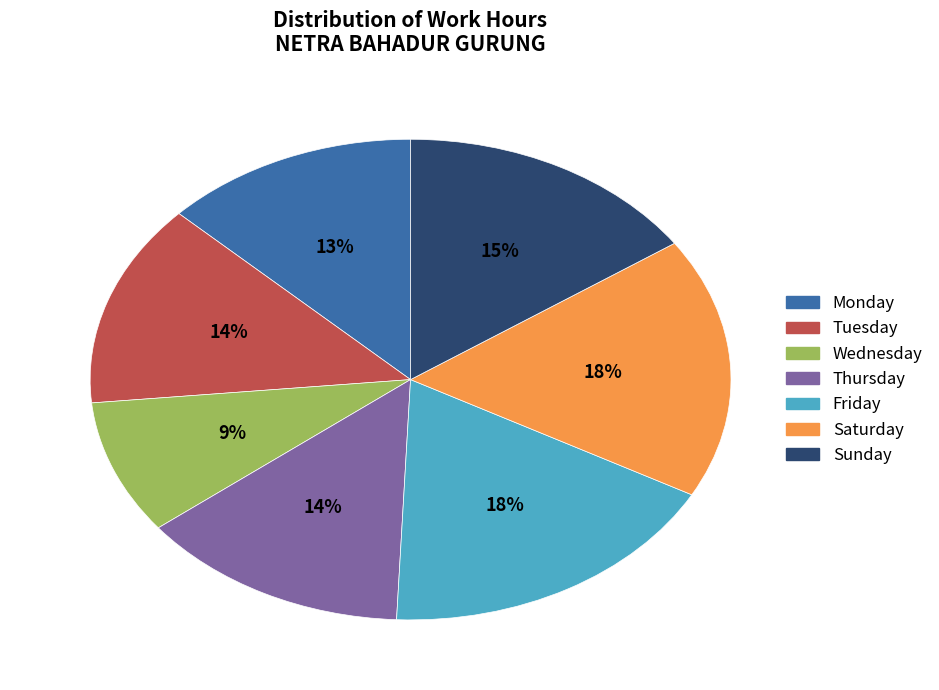

Is there any slice that represents more than half of the pie?

No